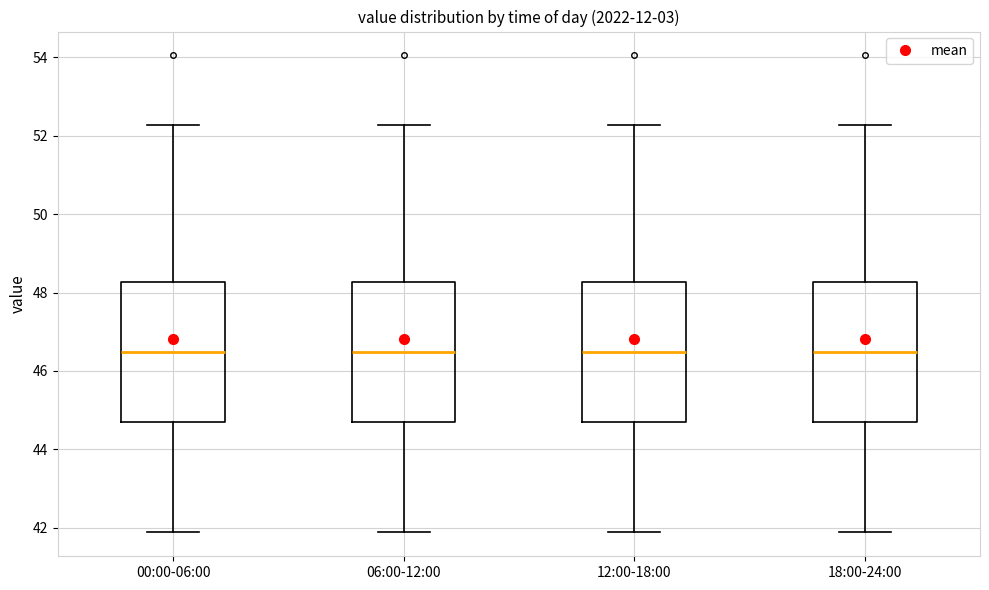

Where is the lower edge of the box for 12:00-18:00 on the y-axis? The values are not printed on the chart, so give them approximately, as read against the axis.

44.6